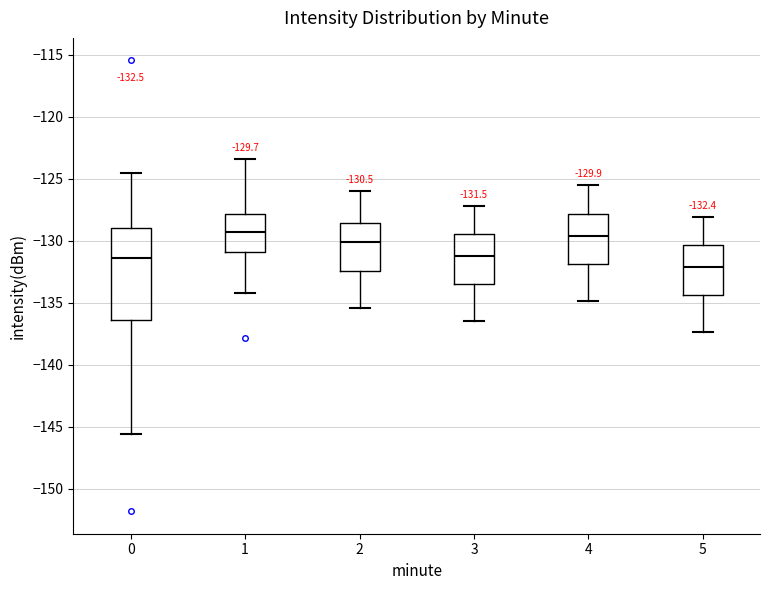

Comparing the boxes themselves (not the whiskers), which one is the tallest?

0